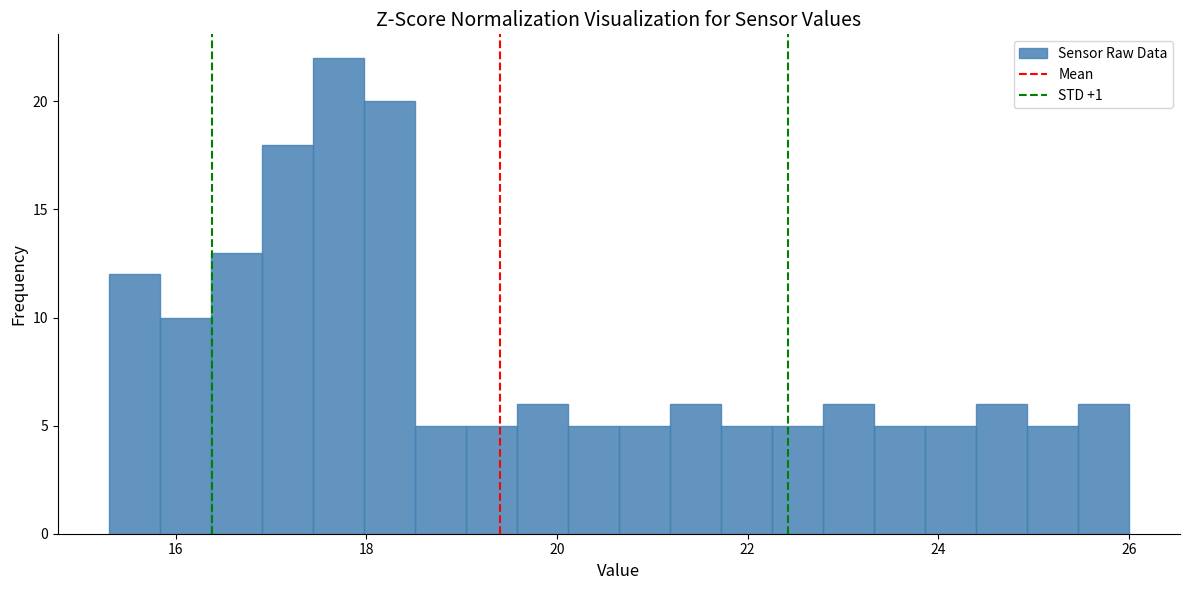

Around what value on the x-axis is the tallest bar? Give the approximate position of its centre, as read against the axis.

17.8